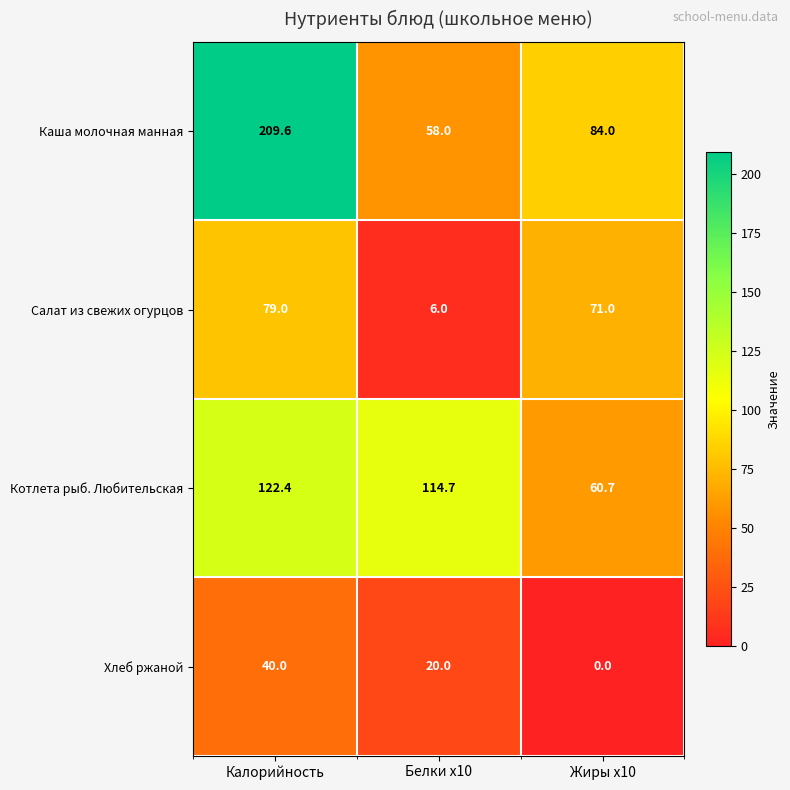

At which label is Каша молочная манная closest to 133?

Жиры x10